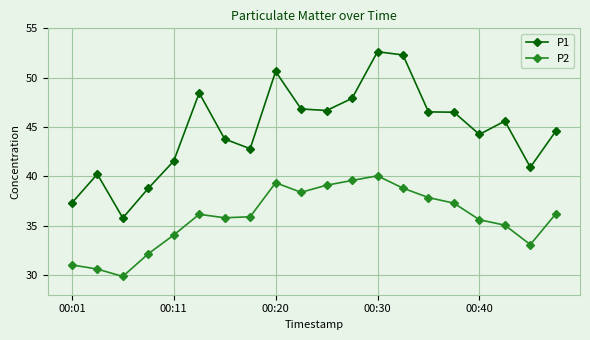

What is the smallest value displayed?

29.9